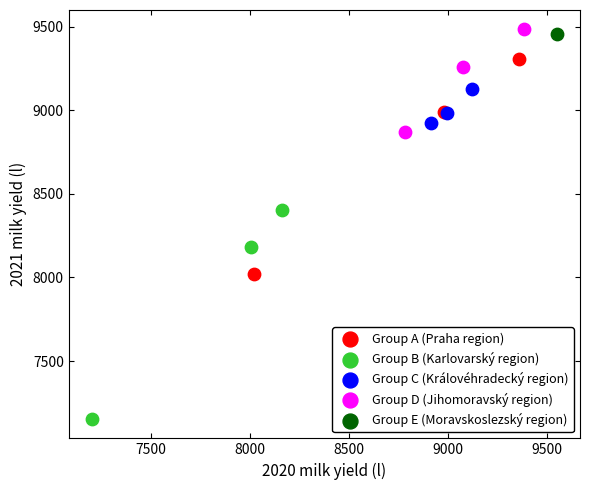

Which series reaches the maximum Y coordinate?

Group D (Jihomoravský region)